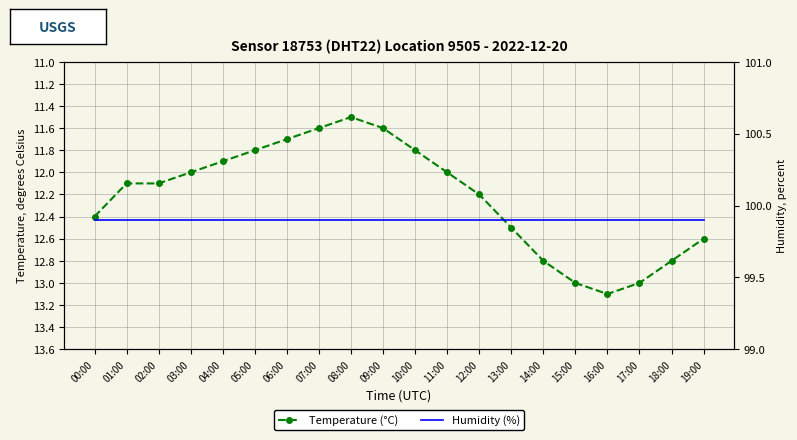

What is the spread (max minus min) of values at 15:00?

86.9